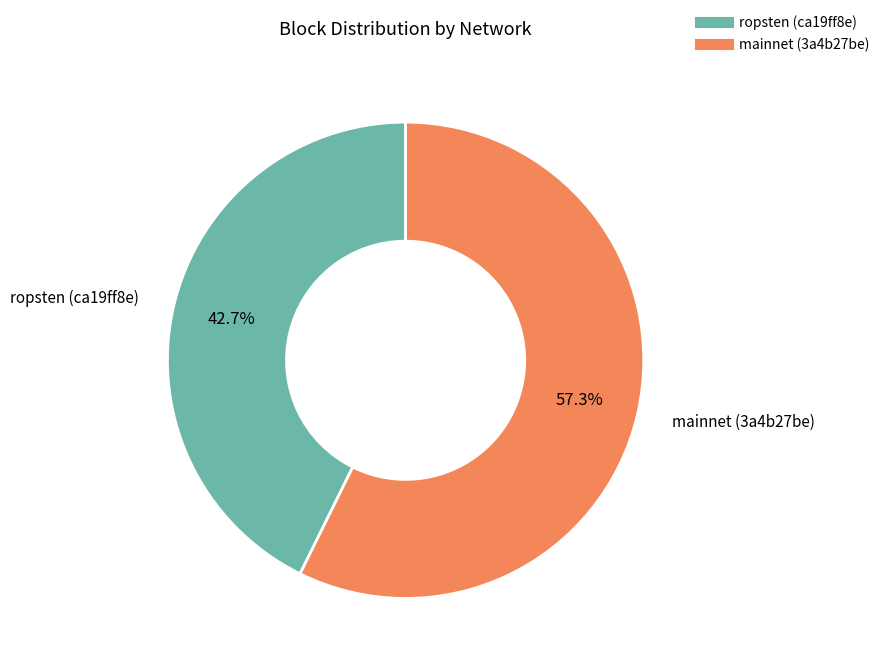

Is it true that ropsten (ca19ff8e) is 49% of the pie?

False